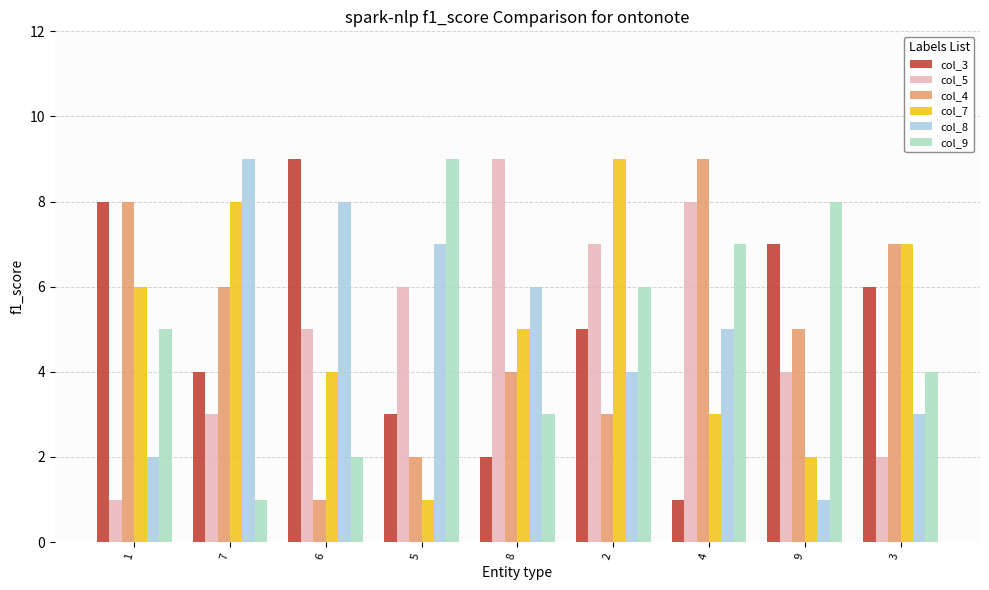

What is the lowest value of the col_4 series?

1